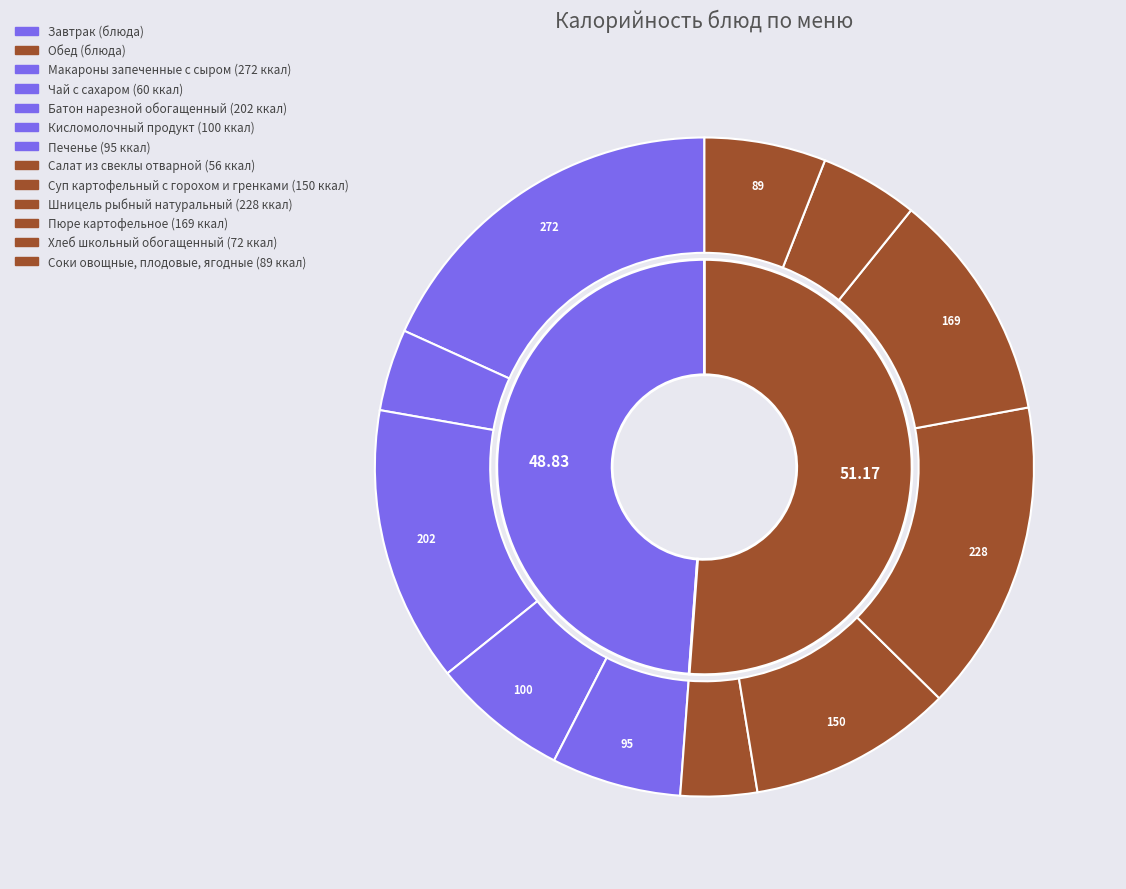

True or false: Хлеб школьный обогащенный accounts for 5% of the total.

True